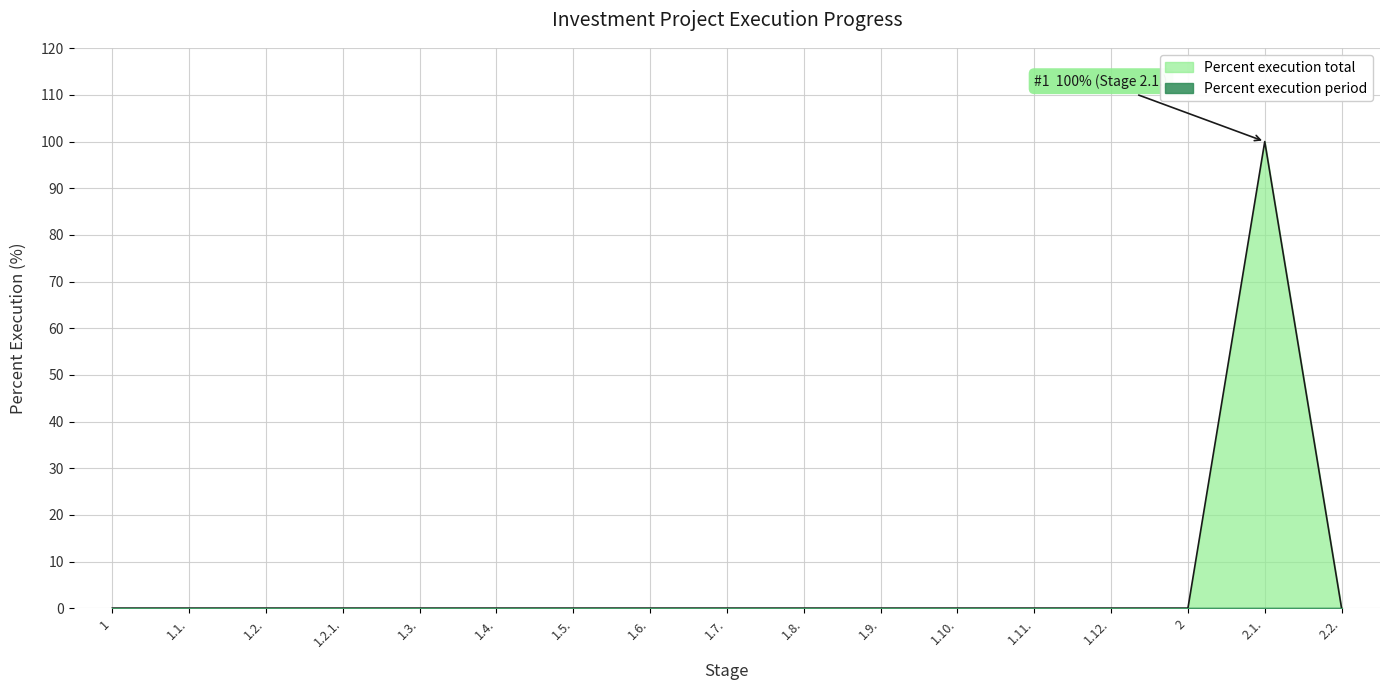

The chart shows a value of 58 at 2.1.. True or false?

False